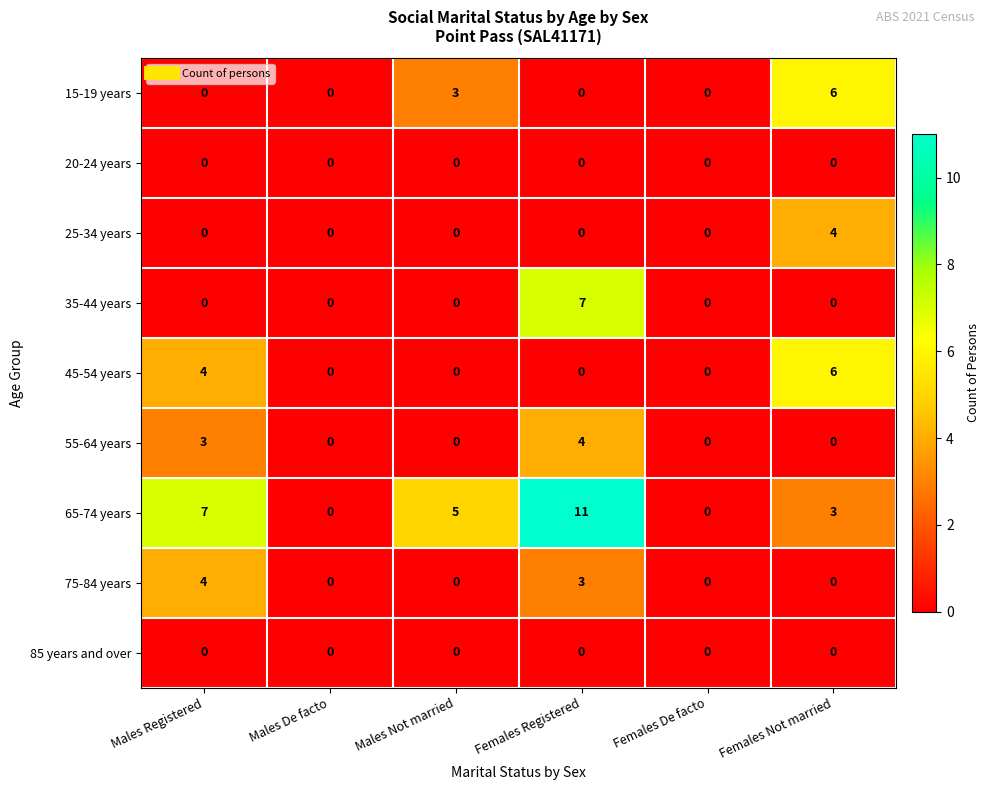

What is the spread (max minus min) of values at Females Registered?

11